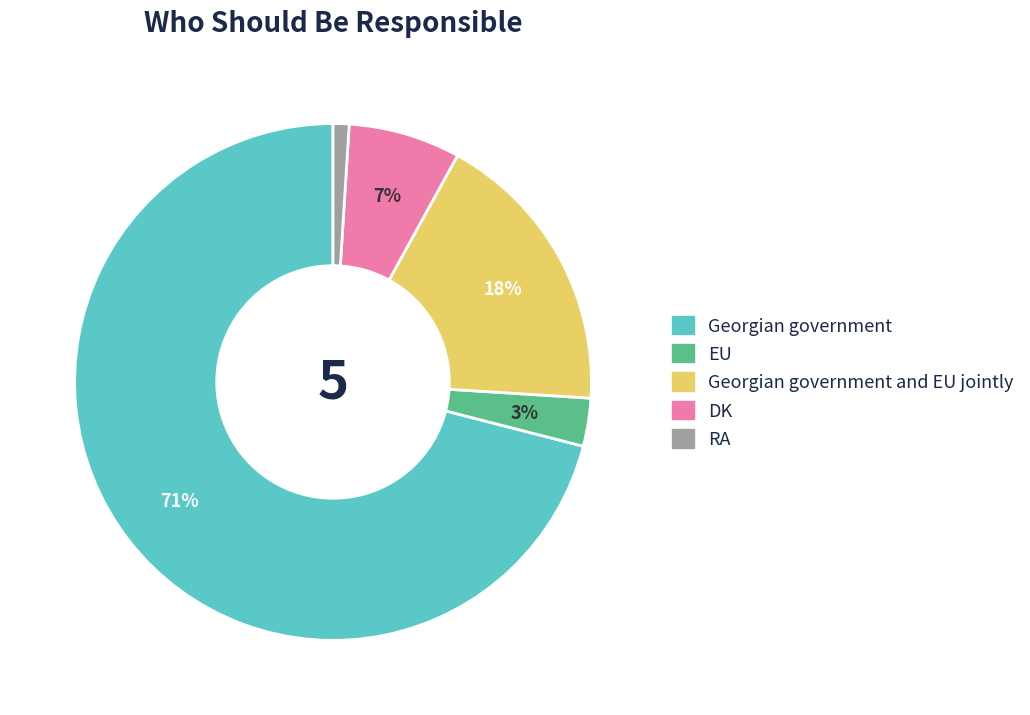

Is there any slice that represents more than half of the pie?

Yes